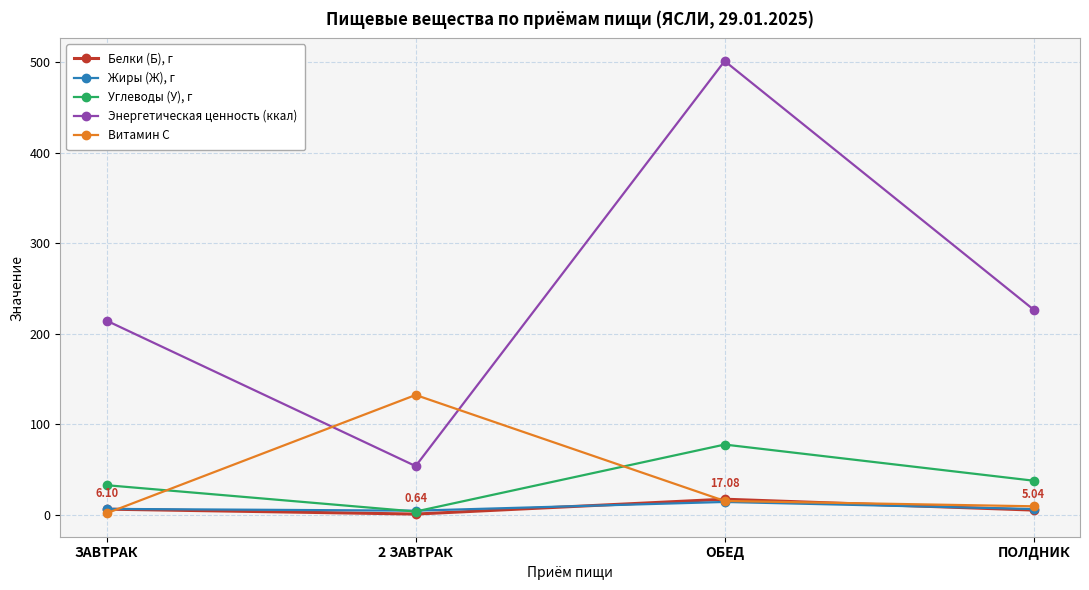

Which series changed the most between 2 ЗАВТРАК and ПОЛДНИК?

Энергетическая ценность (ккал)